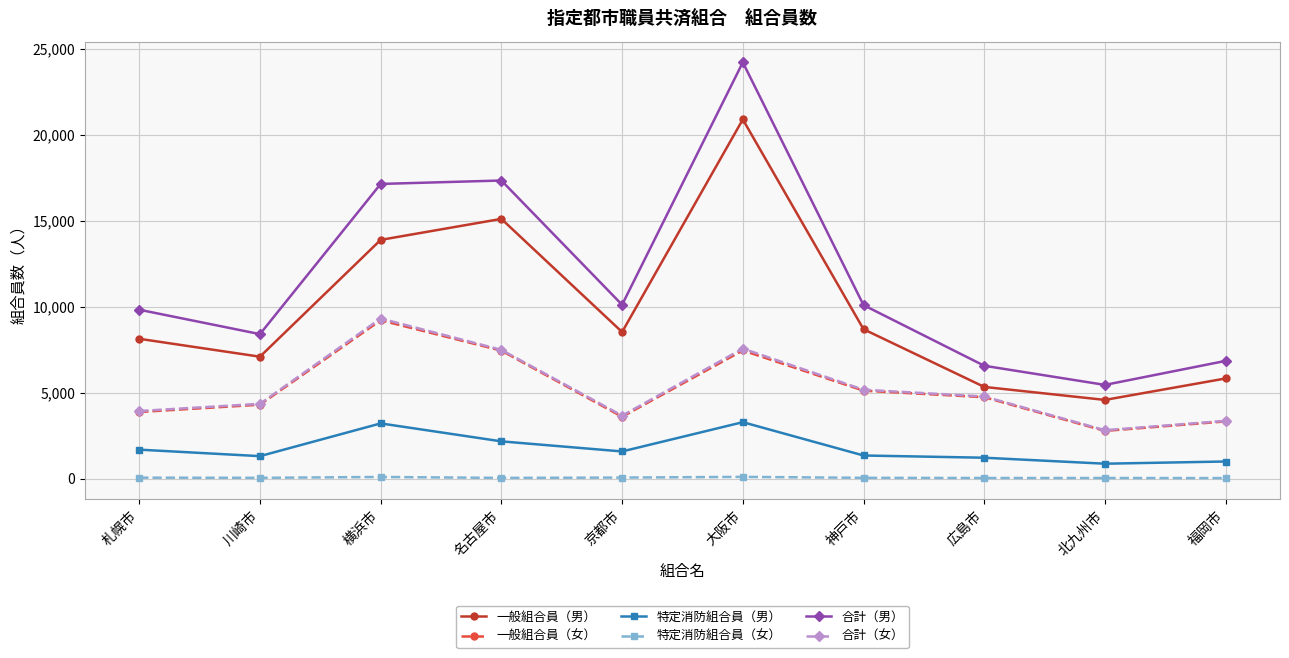

What is the label of the 4th point from the right?

神戸市